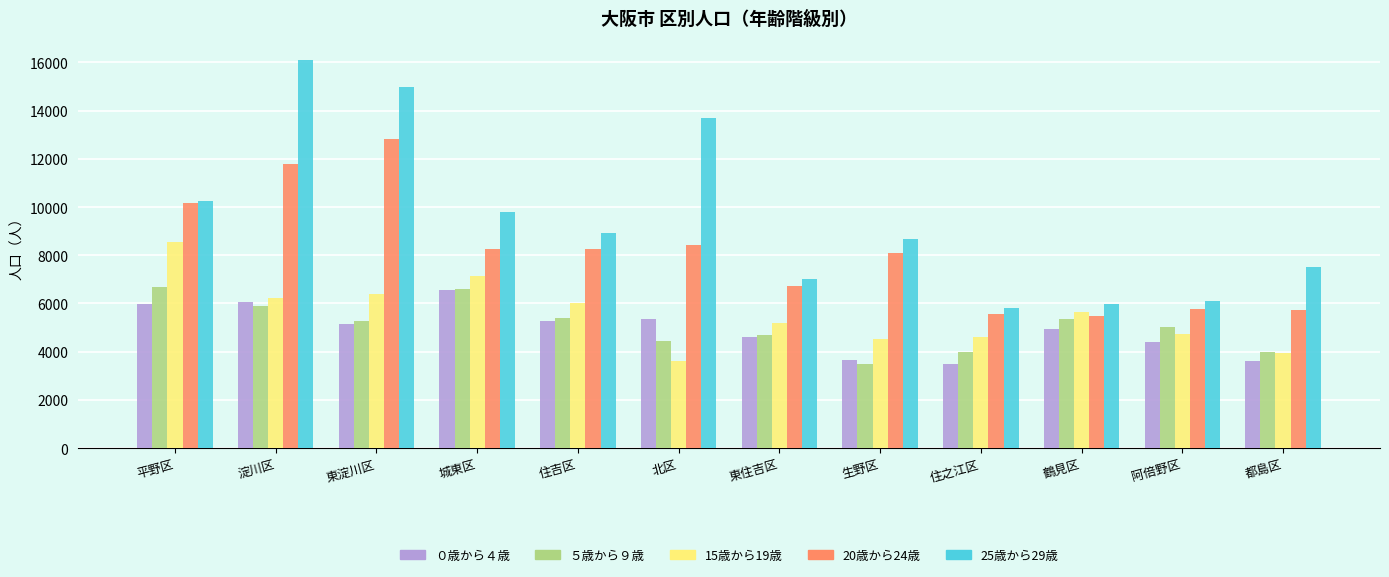

What is the label of the 4th bar from the left?

城東区